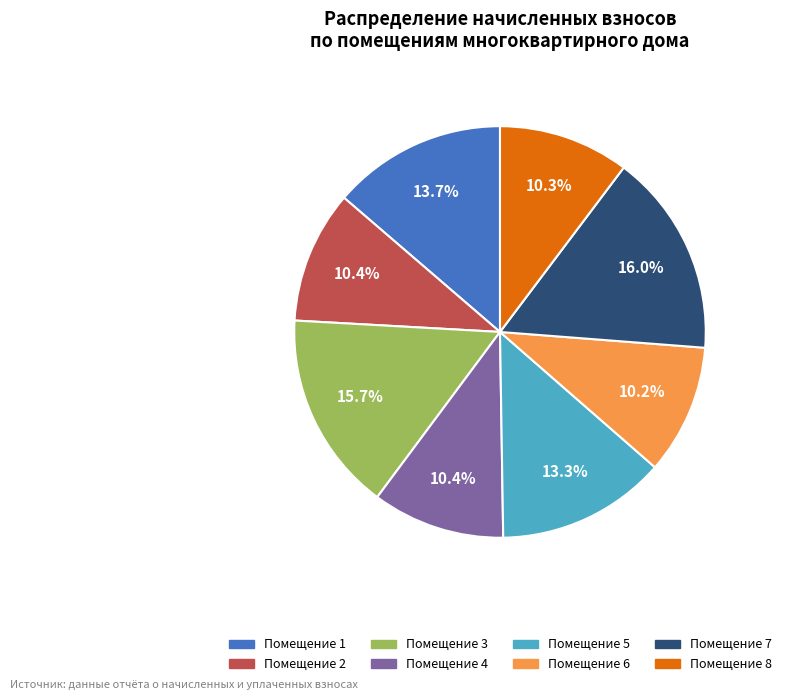

Is there any slice that represents more than half of the pie?

No